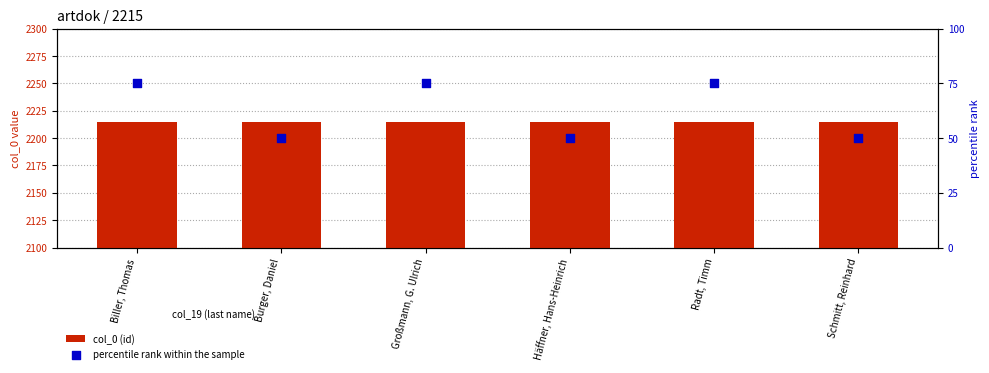

At which category is the sum across all series the highest?

Biller, Thomas